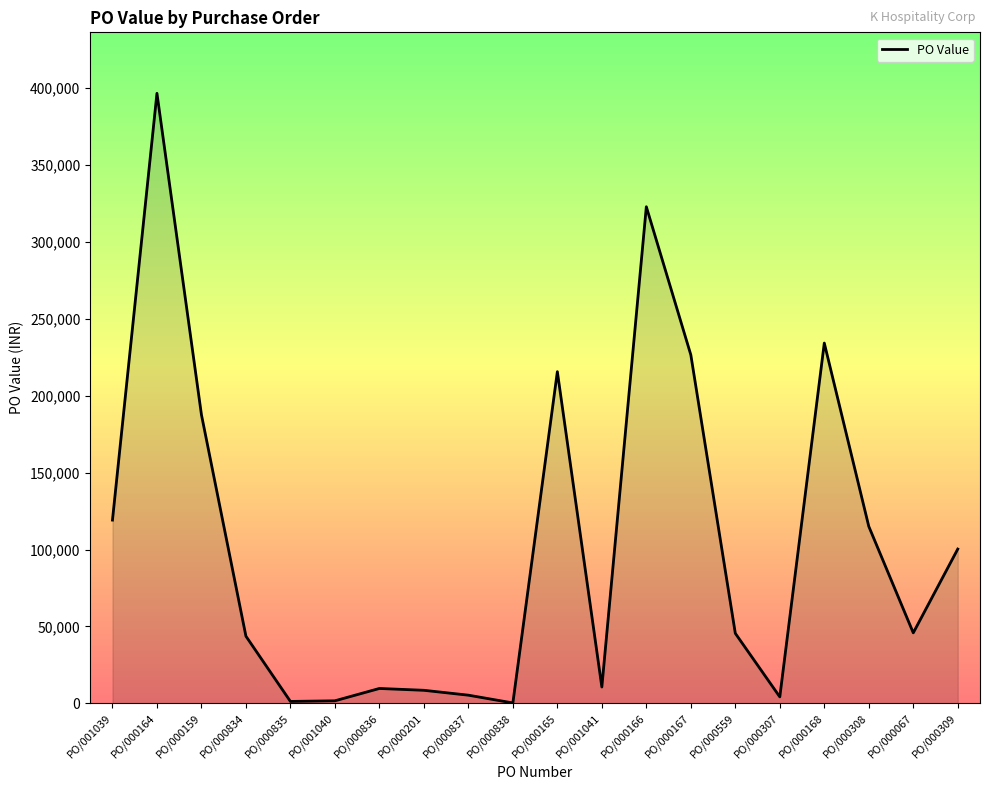

What is the ratio of the value at PO/001041 to the value at PO/000836?

1.1